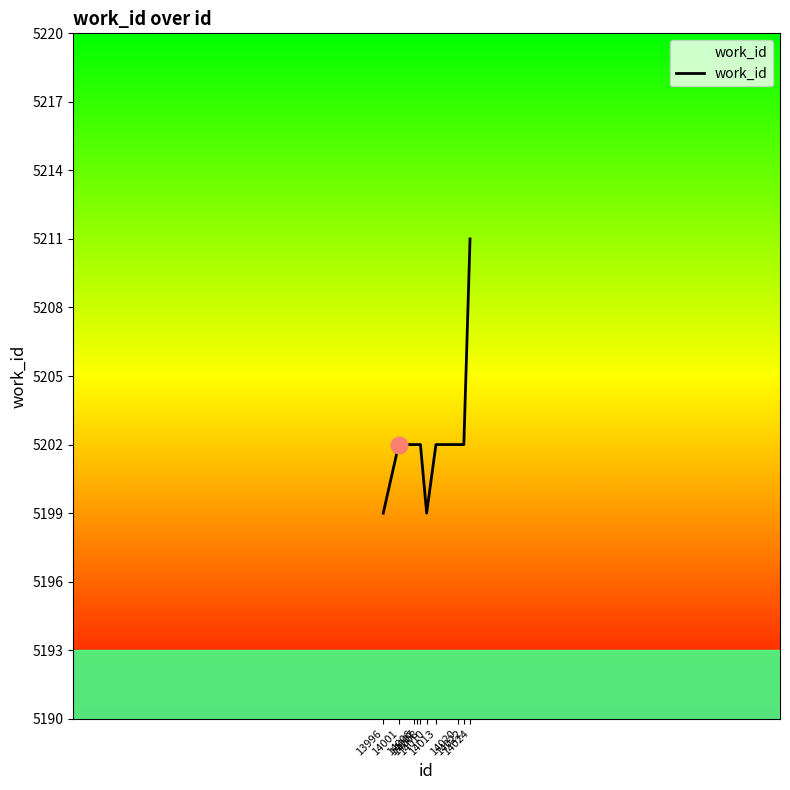

What is the maximum value shown in the chart?

5211